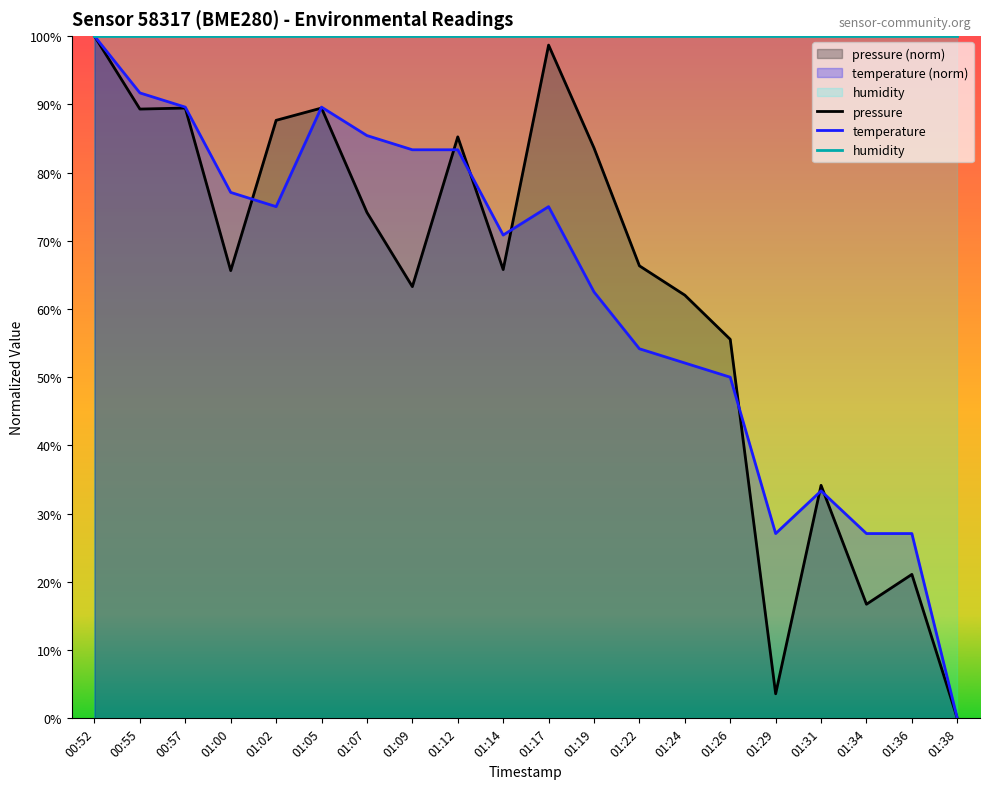

At which label is pressure closest to 50?

01:26